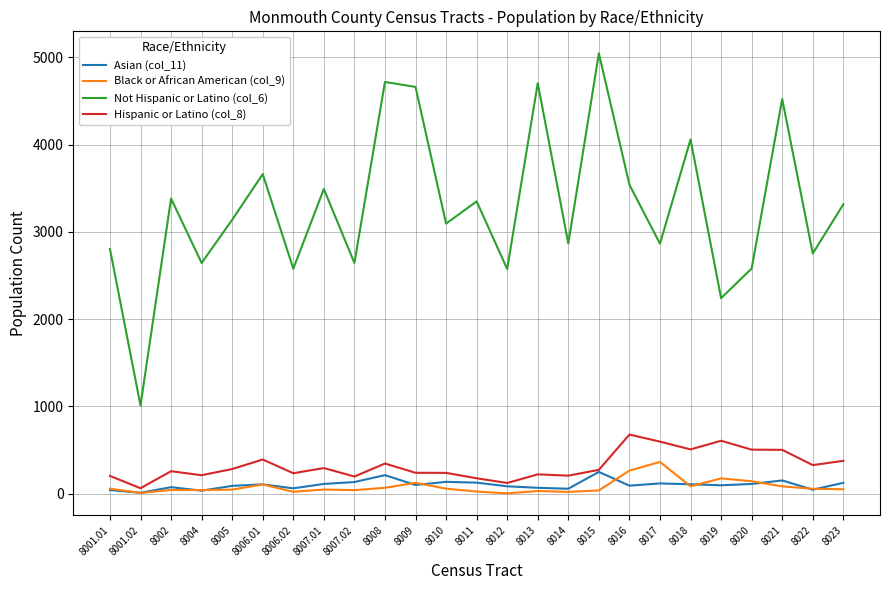

Where does the Asian (col_11) series first go above 98?

8006.01